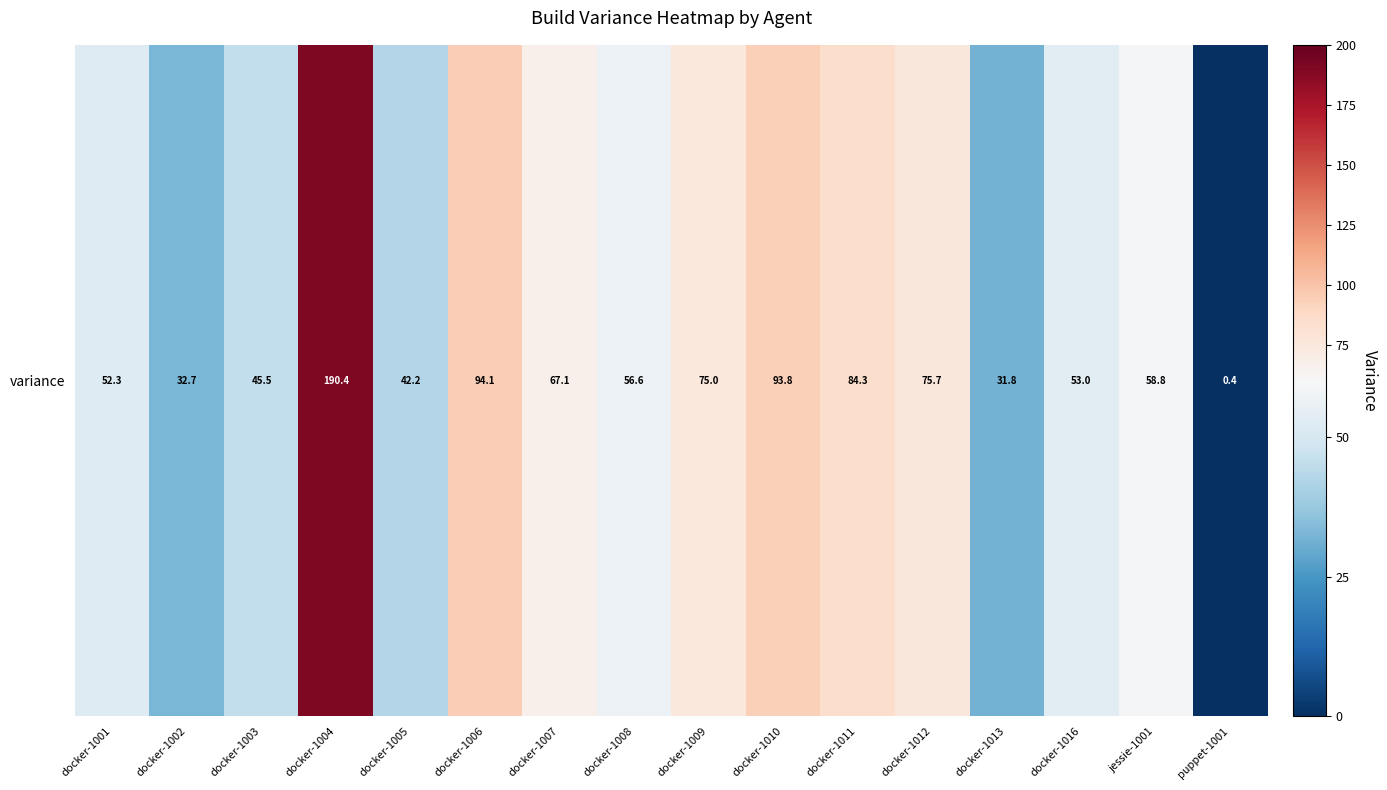

Rank the categories by value from lowest to highest.

puppet-1001, docker-1013, docker-1002, docker-1005, docker-1003, docker-1001, docker-1016, docker-1008, jessie-1001, docker-1007, docker-1009, docker-1012, docker-1011, docker-1010, docker-1006, docker-1004